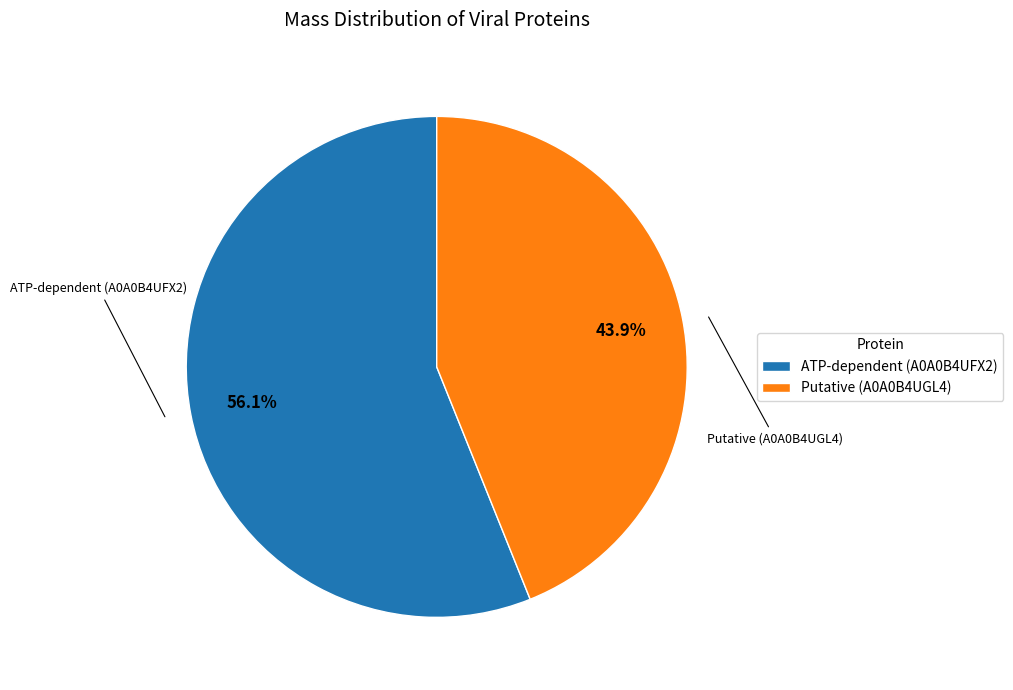

Rank the categories by value from highest to lowest.

ATP-dependent (A0A0B4UFX2), Putative (A0A0B4UGL4)